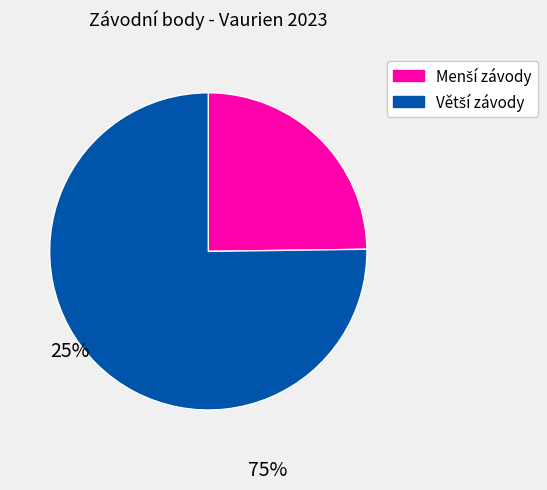

How many segments does this pie chart have?

2